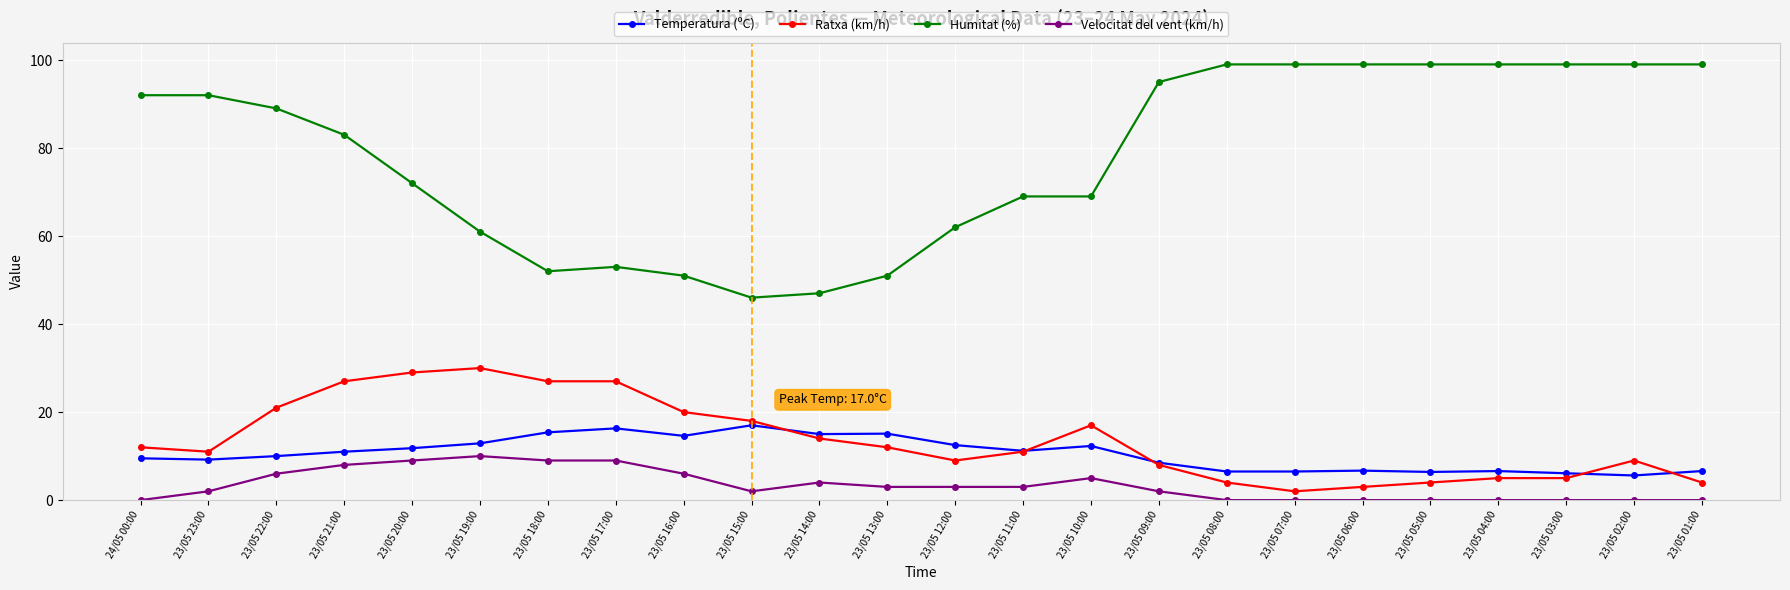

What is the difference between the Temperatura (ºC) values at 23/05 02:00 and 23/05 09:00?

2.9